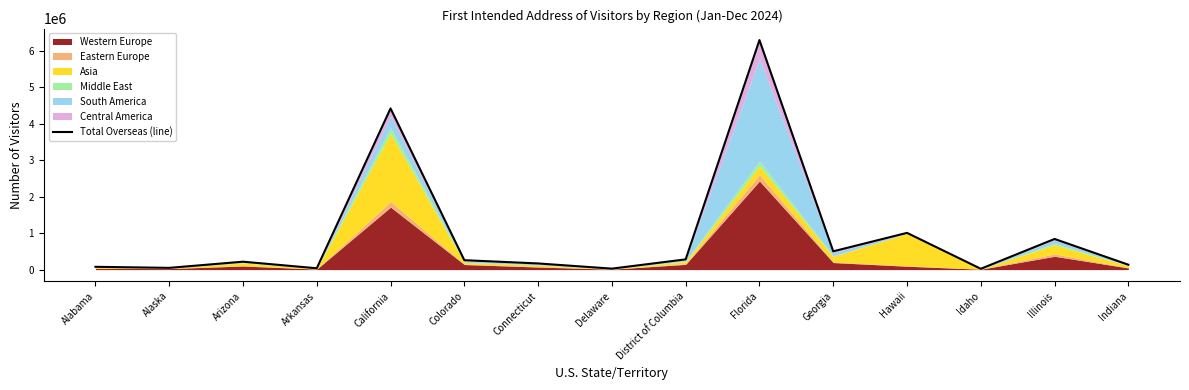

Count the number of values greater than 217037.

7